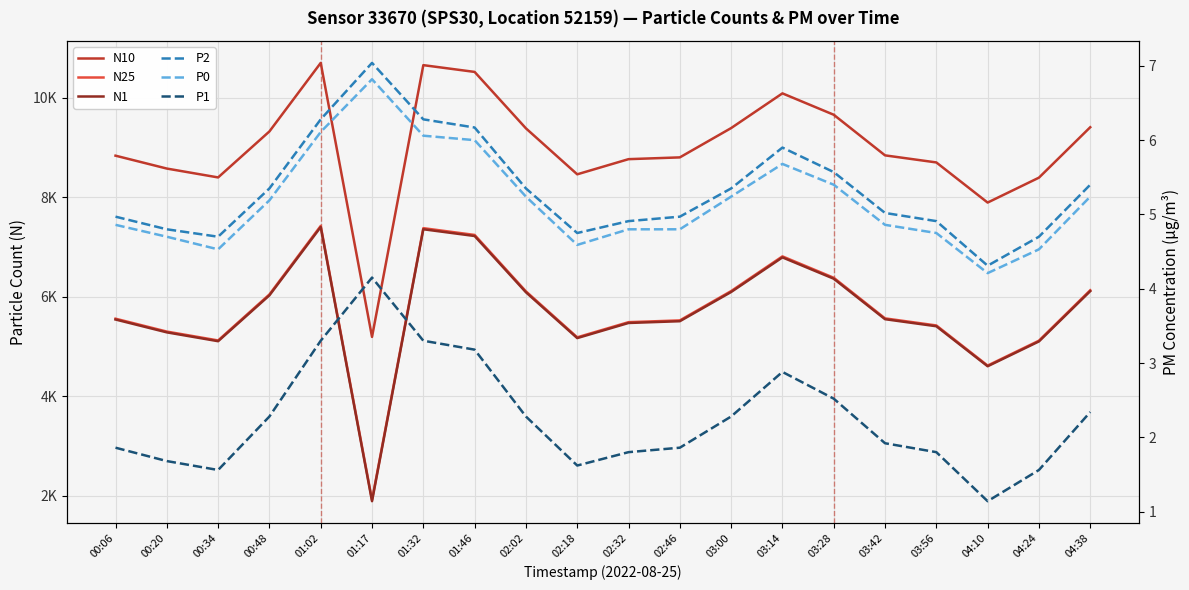

True or false: N1 and N25 cross at least once.

False